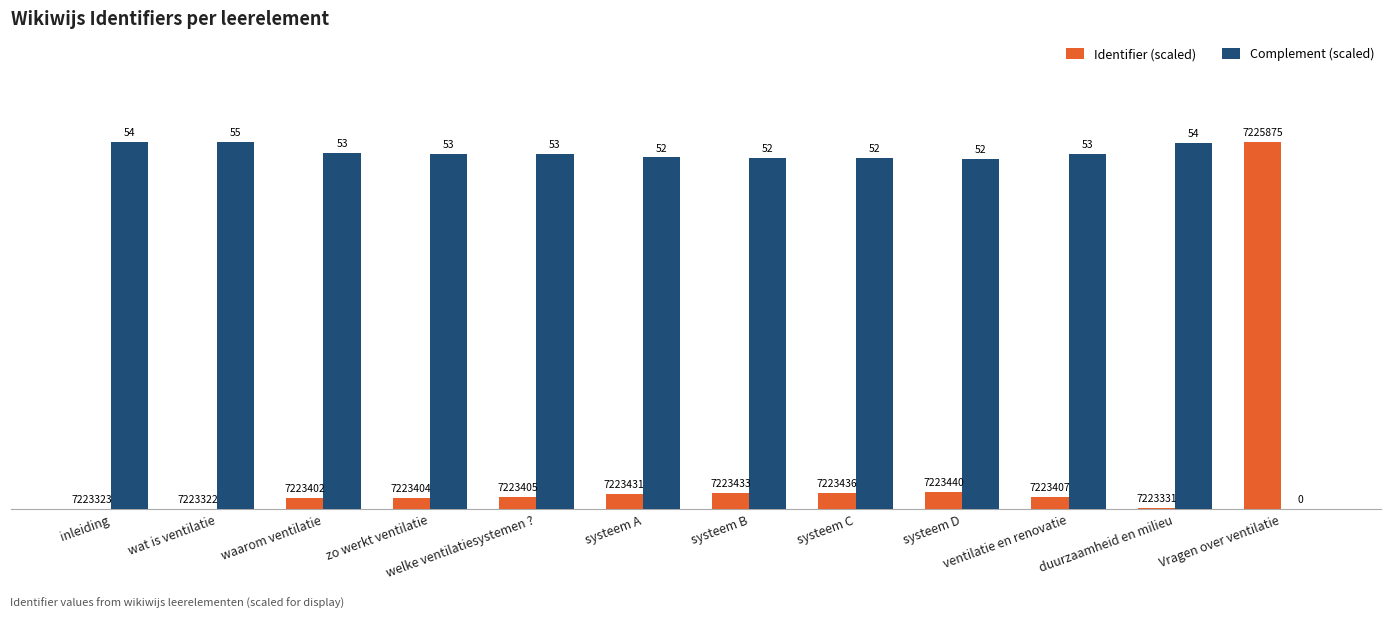

Reading right to left, transcribe all the data shown in this chart.

Identifier (scaled): Vragen over ventilatie=55.0	duurzaamheid en milieu=0.2	ventilatie en renovatie=1.8	systeem D=2.5	systeem C=2.5	systeem B=2.4	systeem A=2.3	welke ventilatiesystemen ?=1.8	zo werkt ventilatie=1.8	waarom ventilatie=1.7	wat is ventilatie=0.0	inleiding=0.0
Complement (scaled): Vragen over ventilatie=0.0	duurzaamheid en milieu=54.8	ventilatie en renovatie=53.2	systeem D=52.5	systeem C=52.5	systeem B=52.6	systeem A=52.7	welke ventilatiesystemen ?=53.2	zo werkt ventilatie=53.2	waarom ventilatie=53.3	wat is ventilatie=55.0	inleiding=55.0